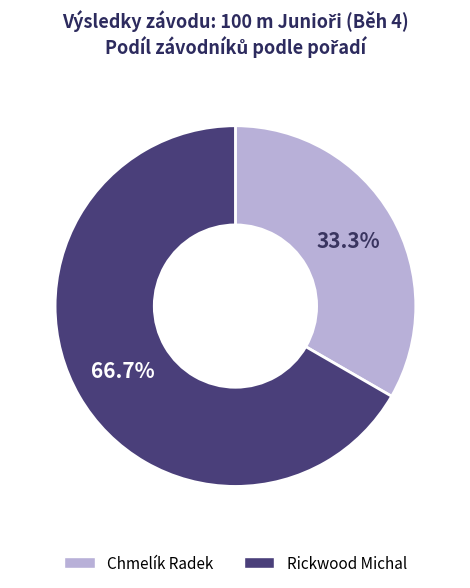

Combined, do Chmelík Radek and Rickwood Michal account for over 50%?

Yes